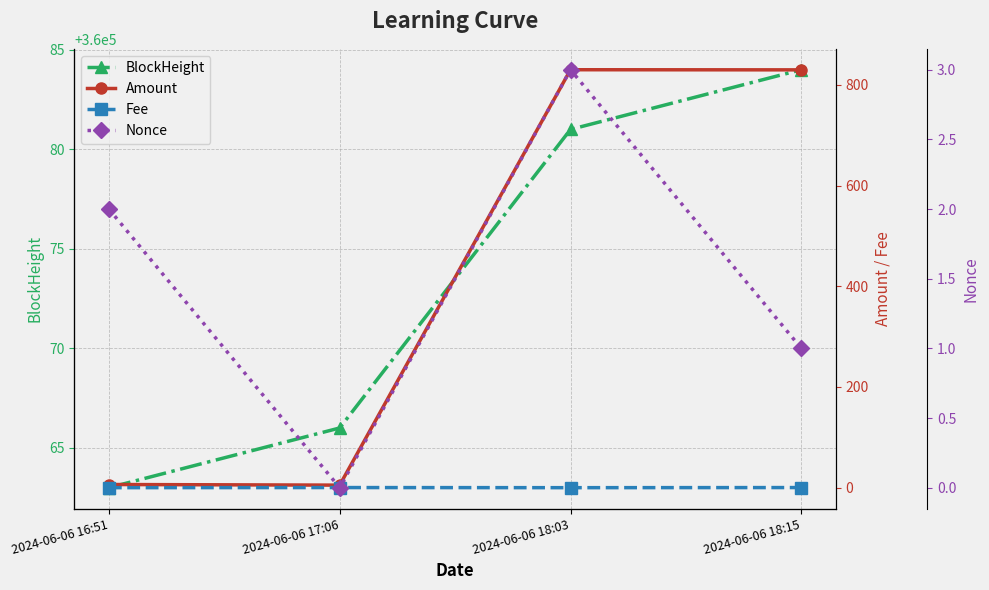

What are all the series names shown in the legend?

BlockHeight, Amount, Fee, Nonce